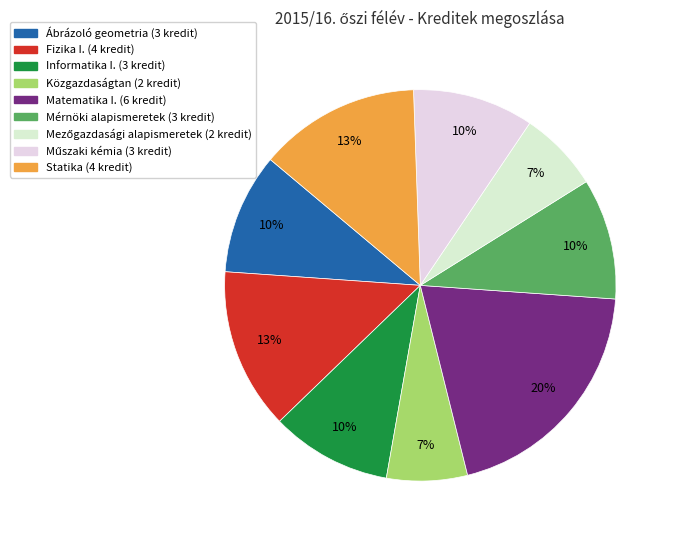

Count the number of slices in the pie.

9